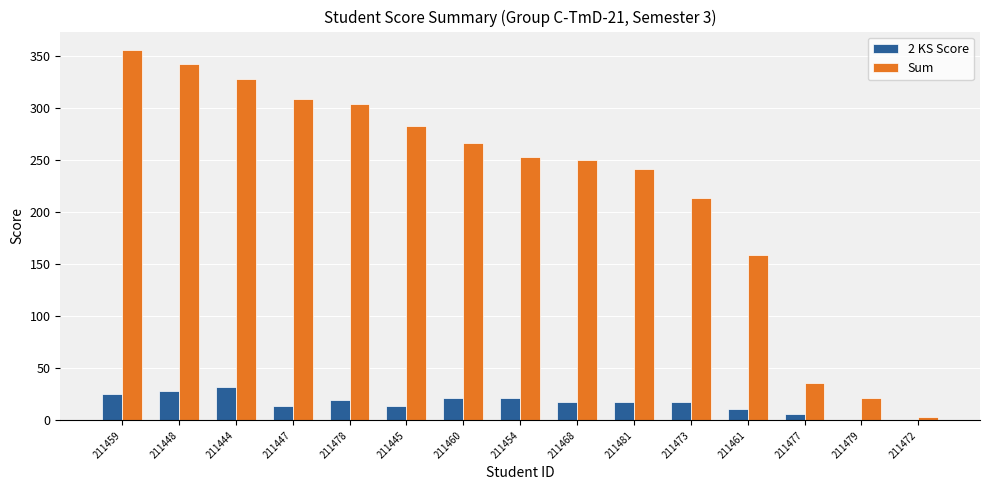

The Sum series shows 67 at 211473. True or false?

False